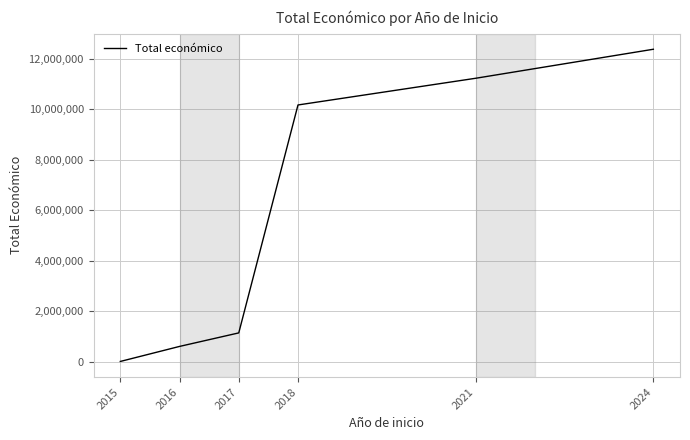

Does the chart have visible grid lines?

Yes